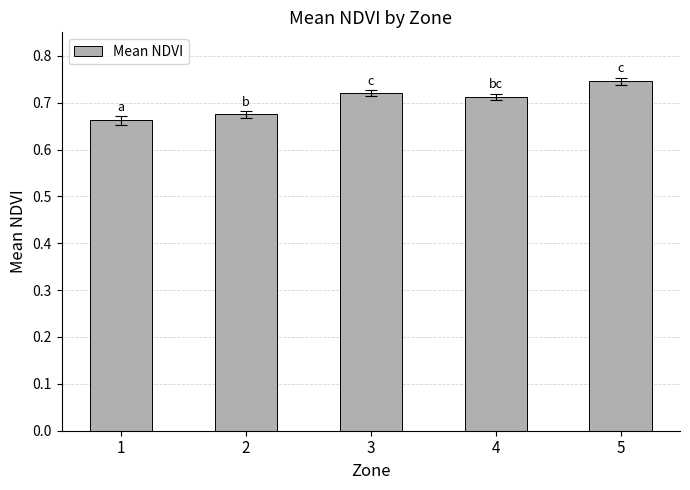

Which label corresponds to the largest value in the chart?

5